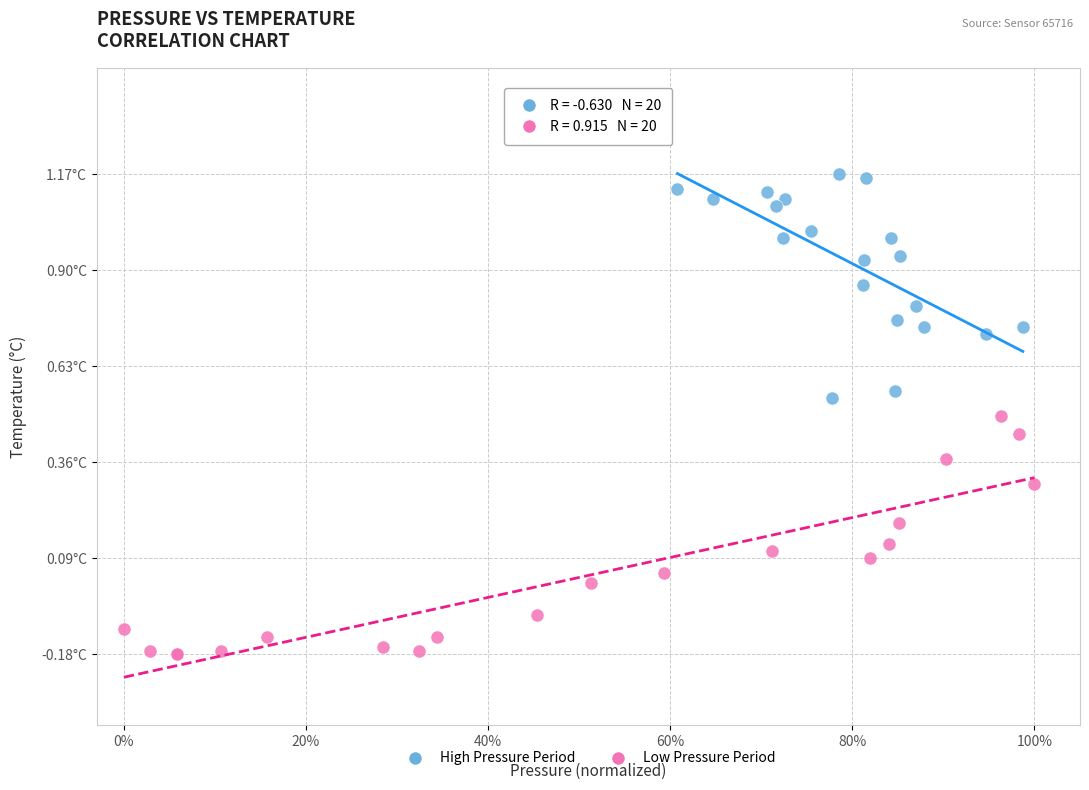

Which series has the widest spread of Y values?

Low Pressure Period